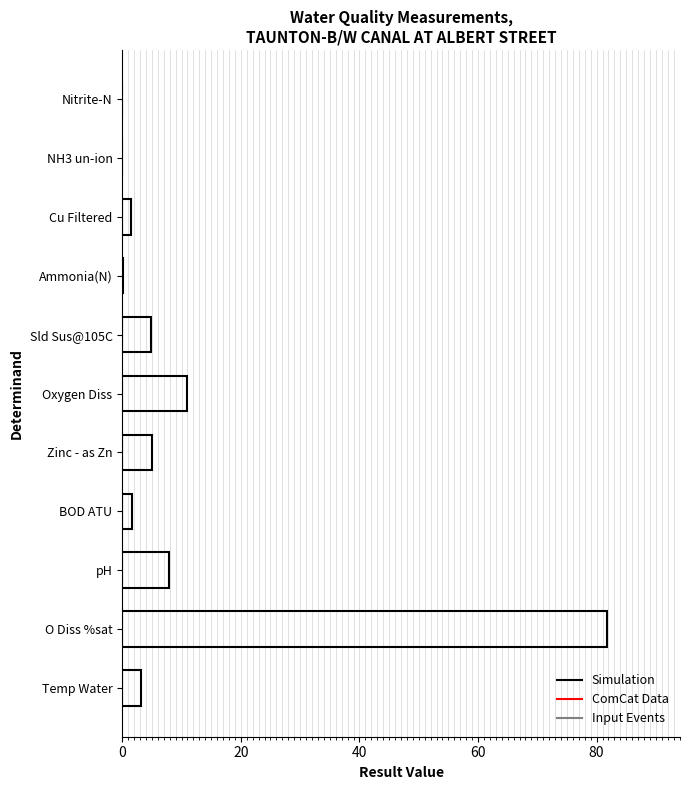

What is the sum of all values?

116.9